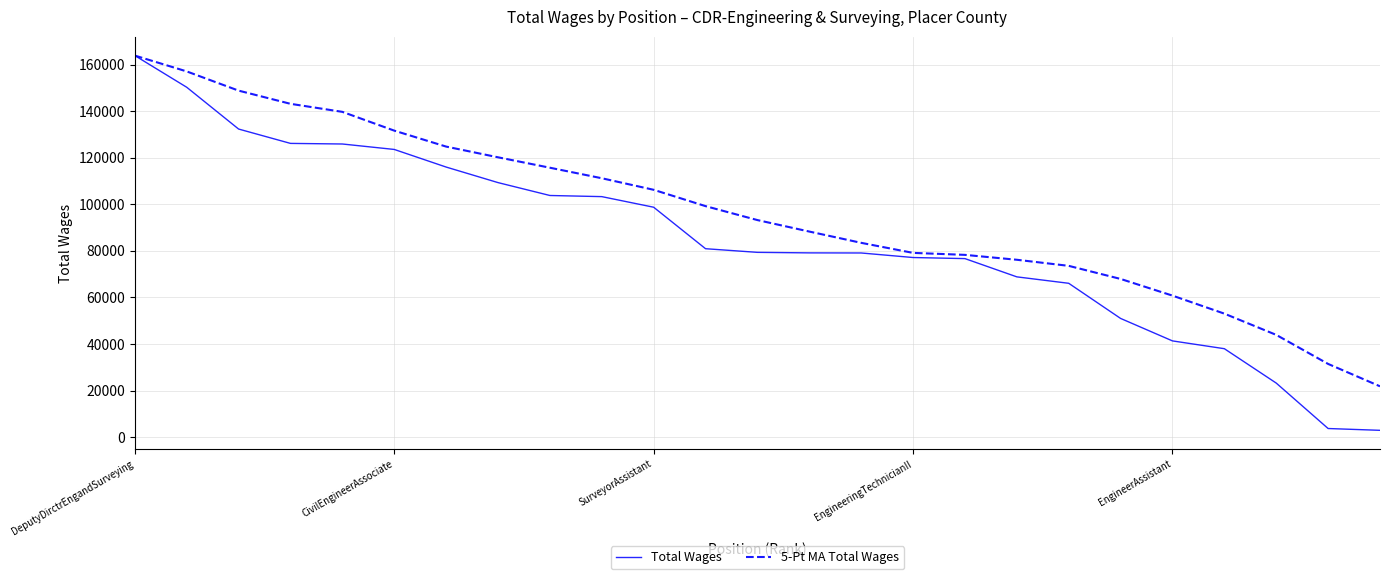

Which series has the widest spread of values?

Total Wages